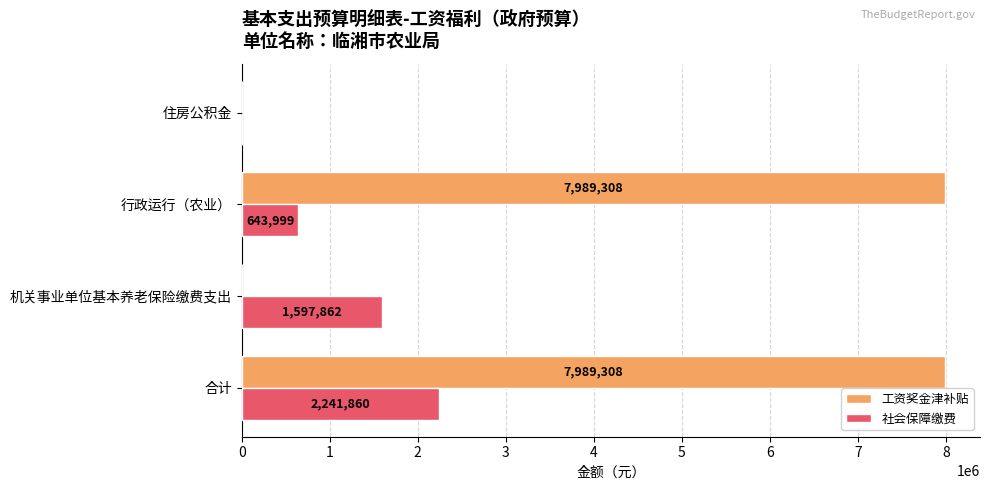

Is it true that 工资奖金津补贴 equals 0.0 at 机关事业单位基本养老保险缴费支出?

True